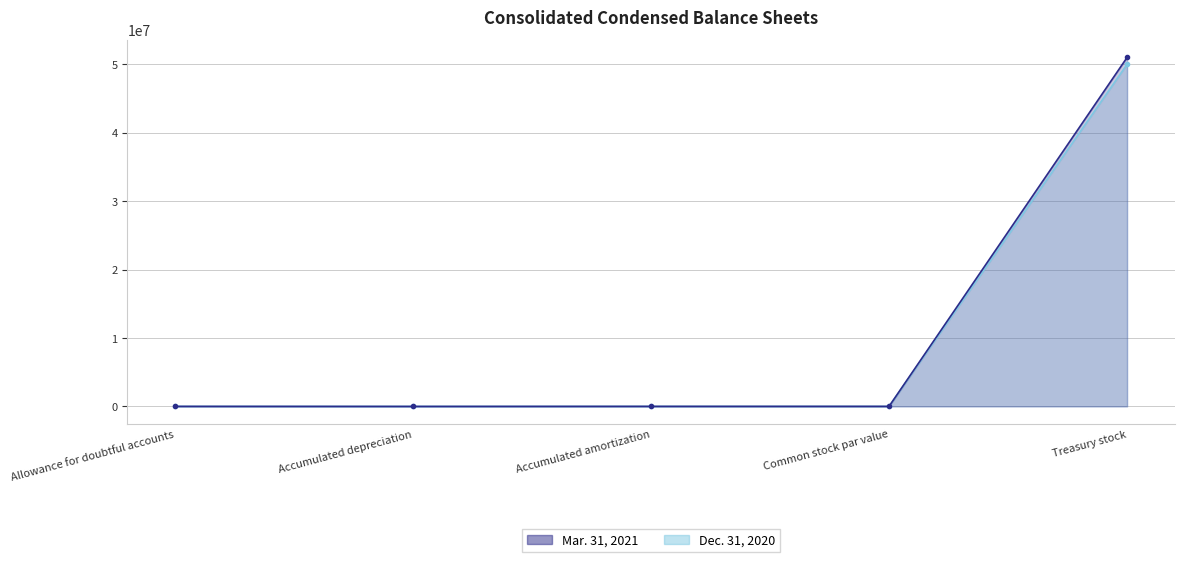

Which label corresponds to the largest value in the chart?

Treasury stock